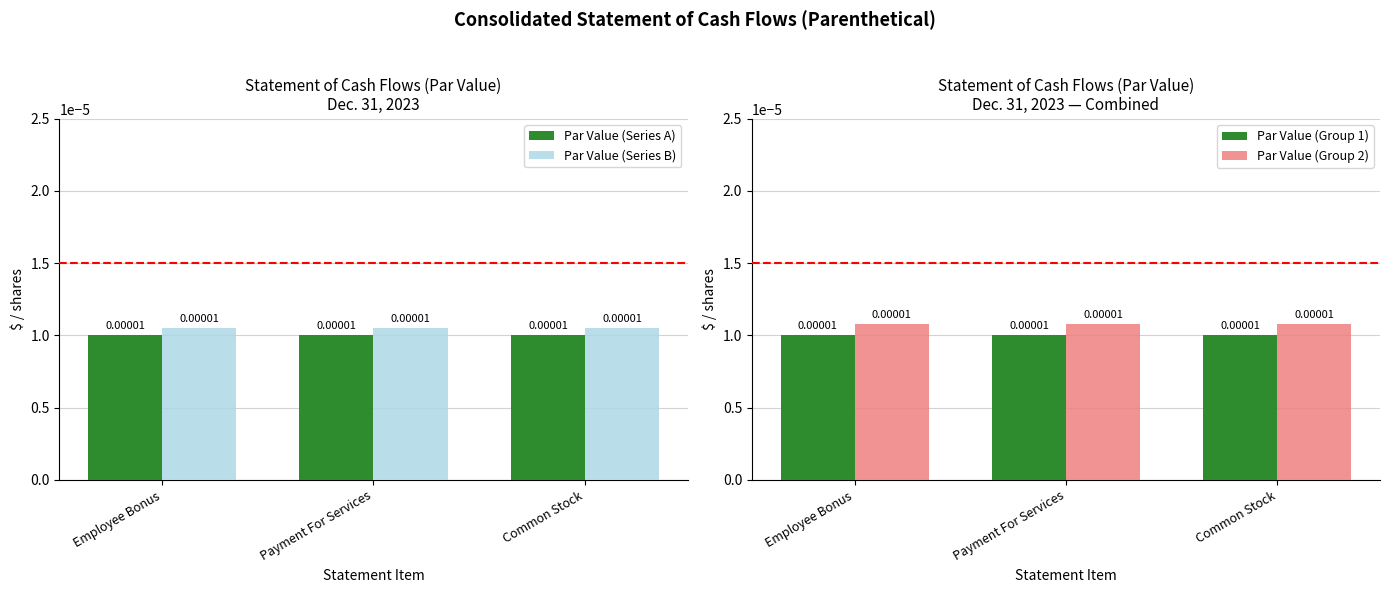

Rank the categories by Par Value (Group 2) value from lowest to highest.

Employee Bonus, Payment For Services, Common Stock